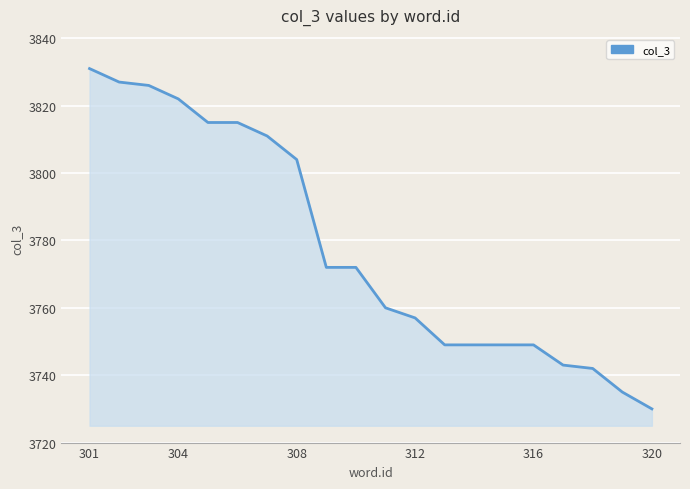

The chart shows a value of 4919 at 316. True or false?

False